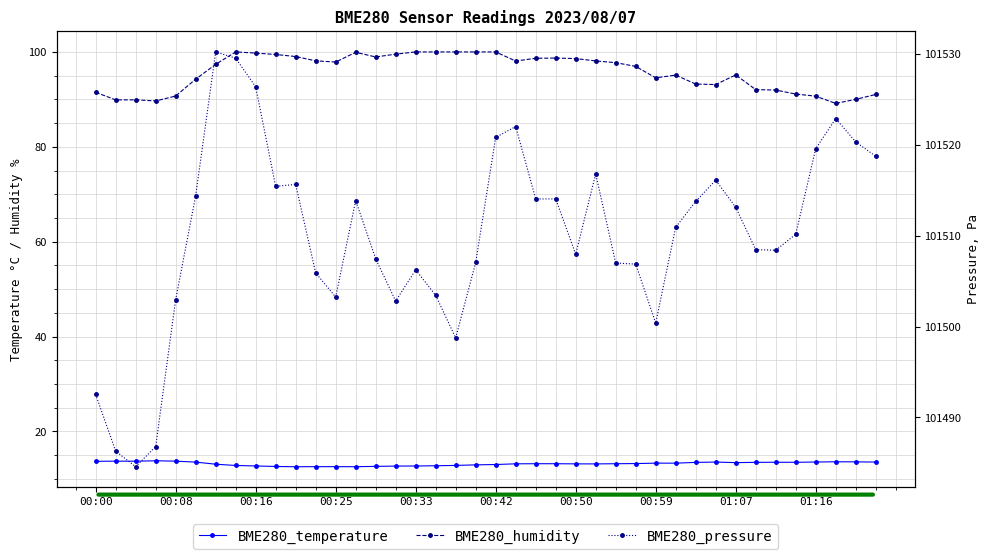

What are all the series names shown in the legend?

BME280_temperature, BME280_humidity, BME280_pressure